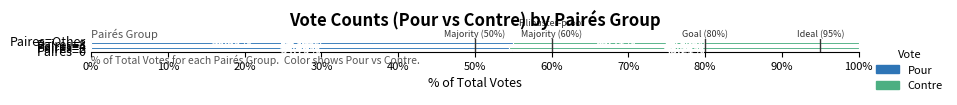

What is the difference between the maximum and minimum values in the Pour series?

18.3